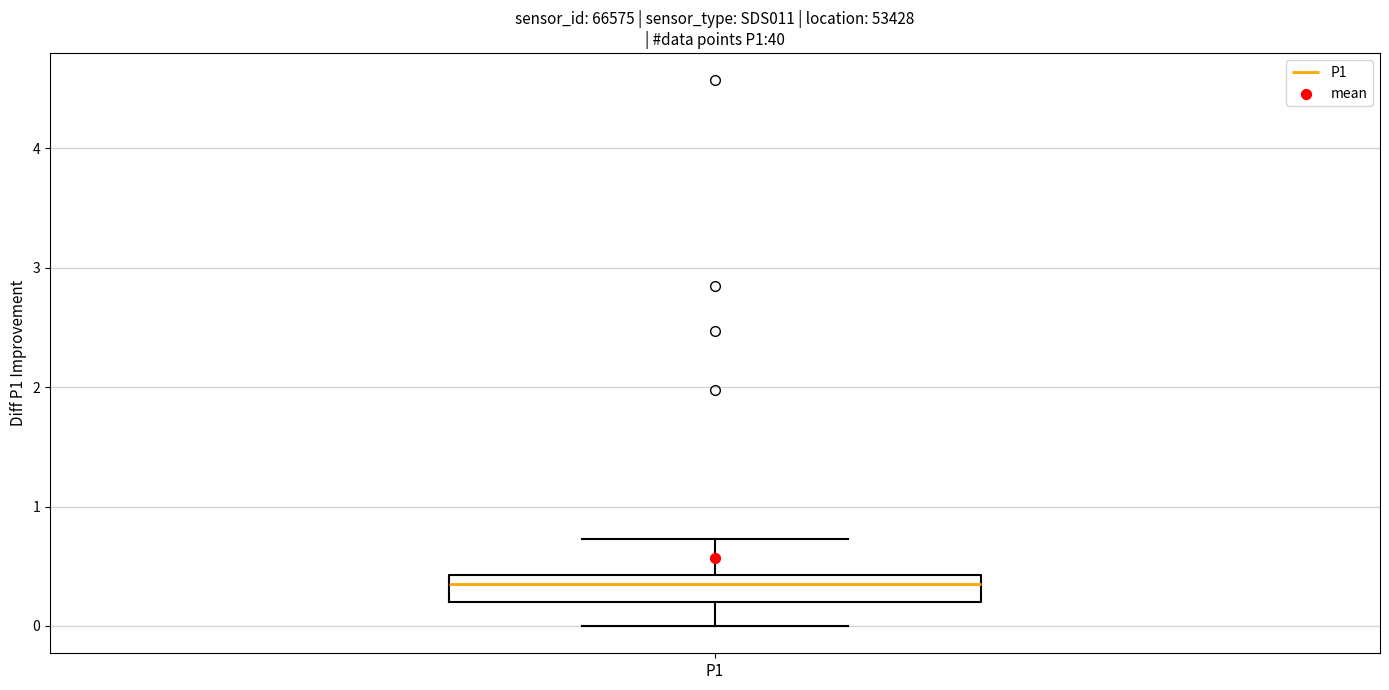

Where is the upper edge of the box for P1 on the y-axis? The values are not printed on the chart, so give them approximately, as read against the axis.

0.4